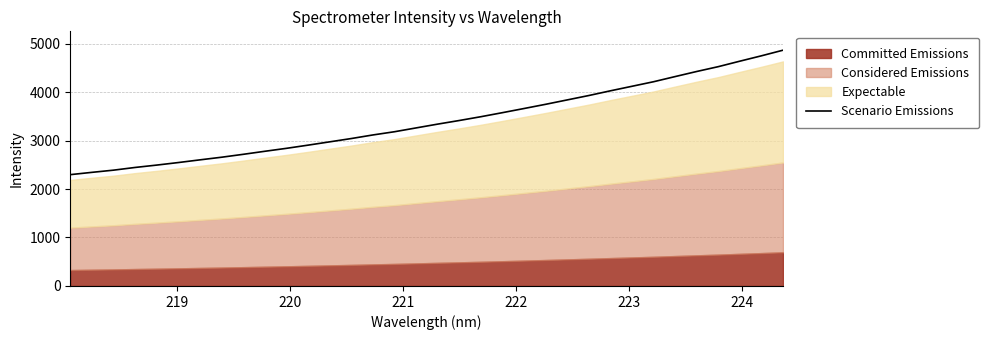

What is the difference between the second highest and minimum values?

2451.1